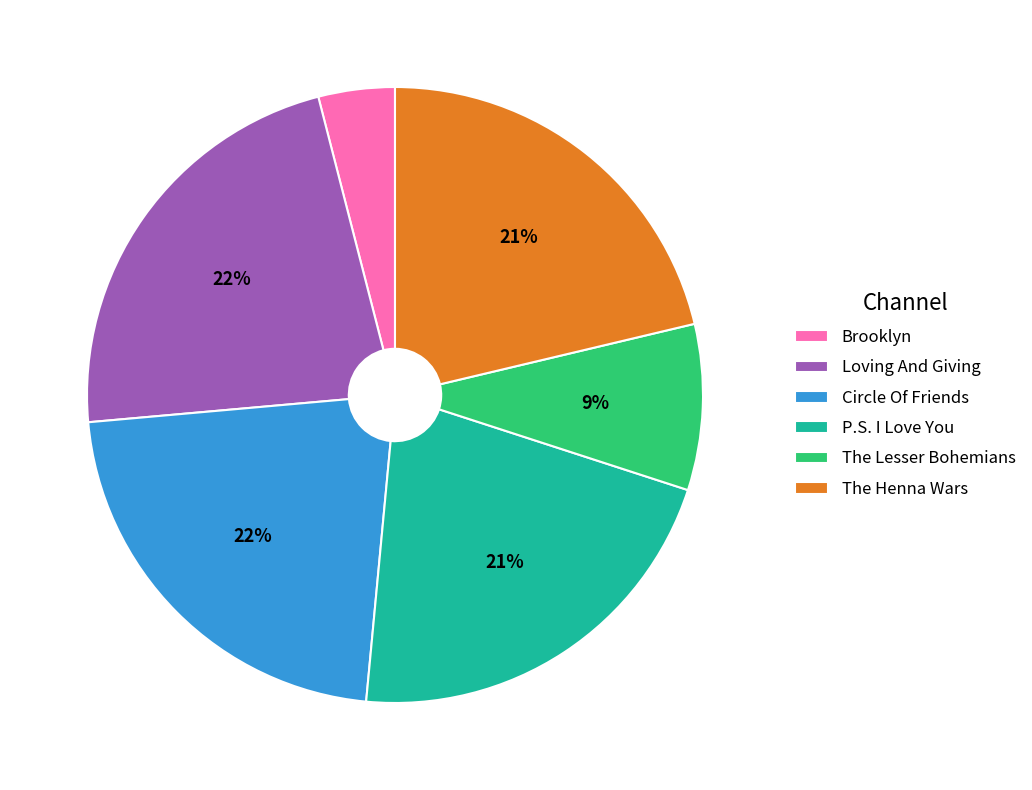

Count the number of slices in the pie.

6